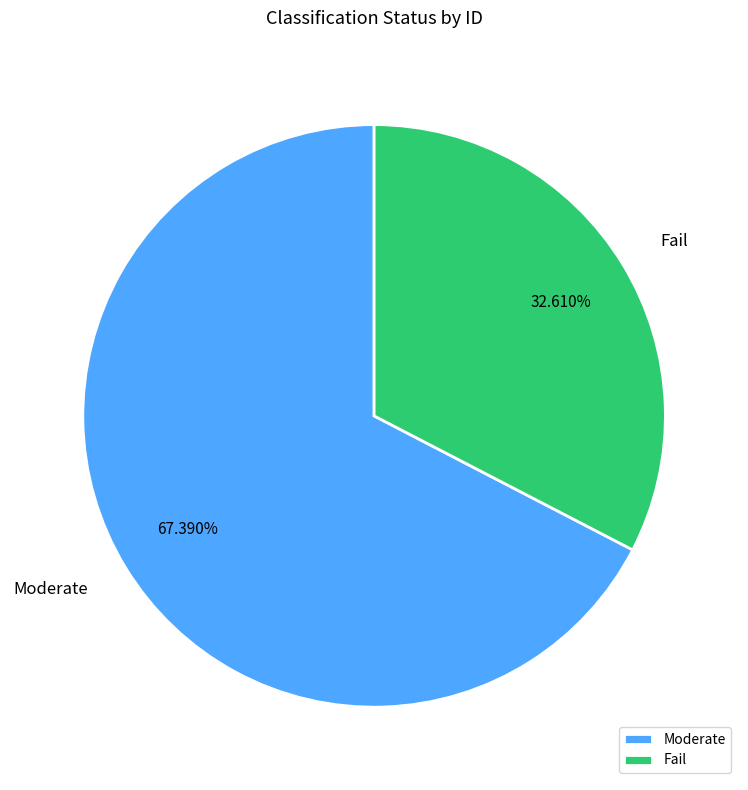

Do Moderate and Fail together represent more than half of the pie?

Yes